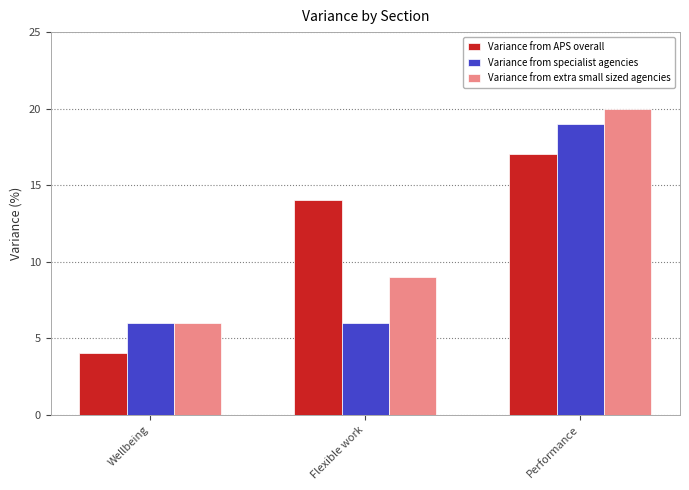

Rank the series by their maximum value, from lowest to highest.

Variance from APS overall, Variance from specialist agencies, Variance from extra small sized agencies